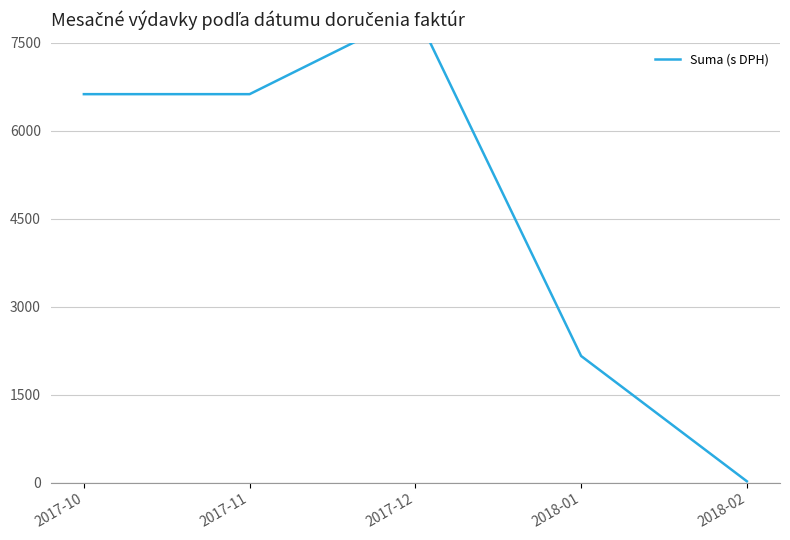

What is the average value?

4688.6